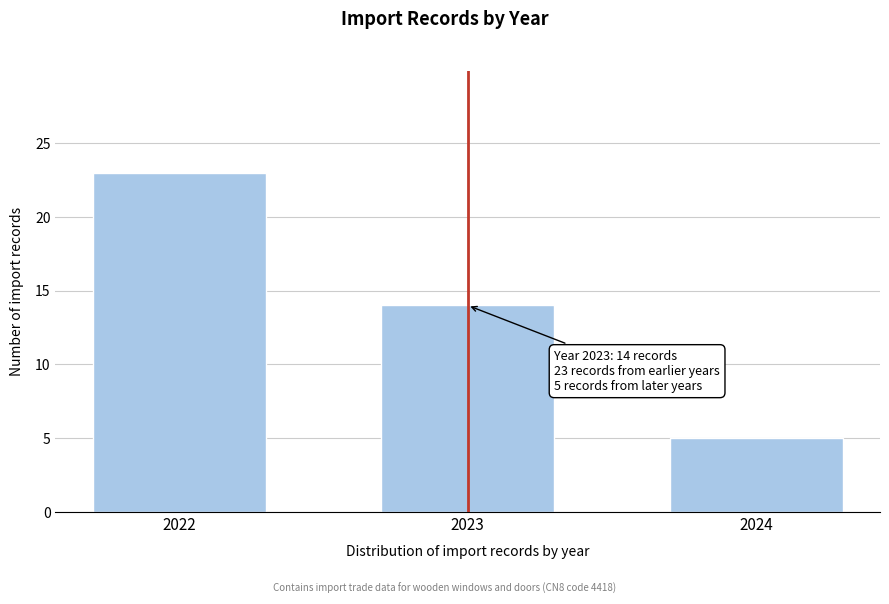

Reading left to right, extract all data points from this chart.

23	14	5